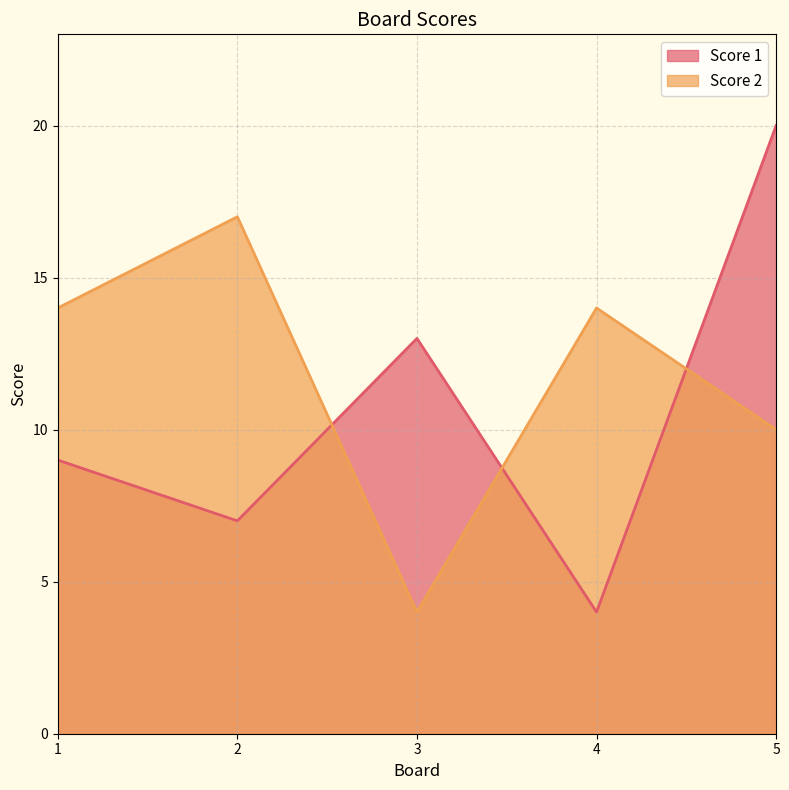

What is the spread (max minus min) of values at 2?

10